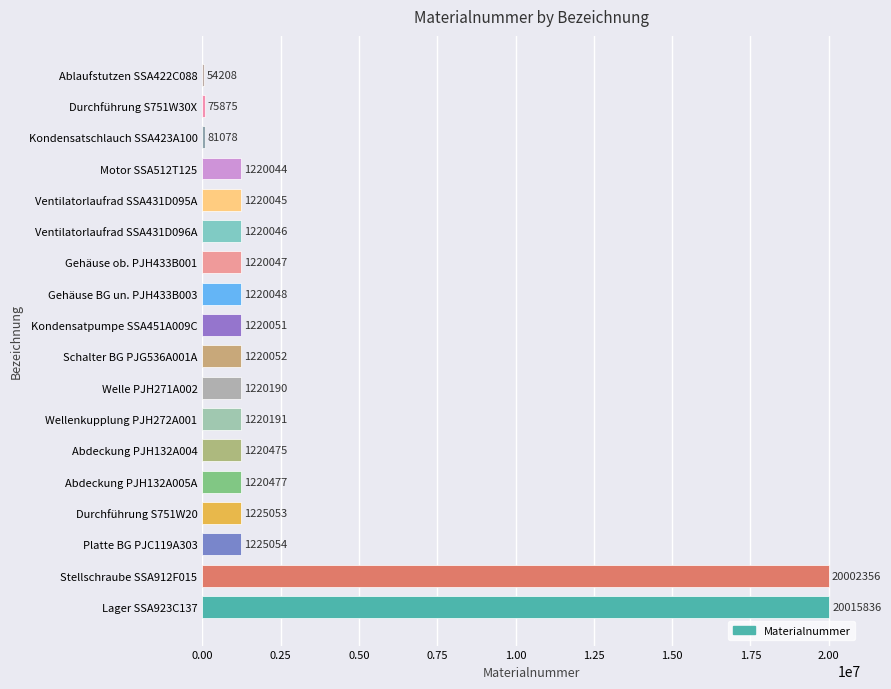

What is the approximate value at Lager SSA923C137, to the nearest 50?

20015850